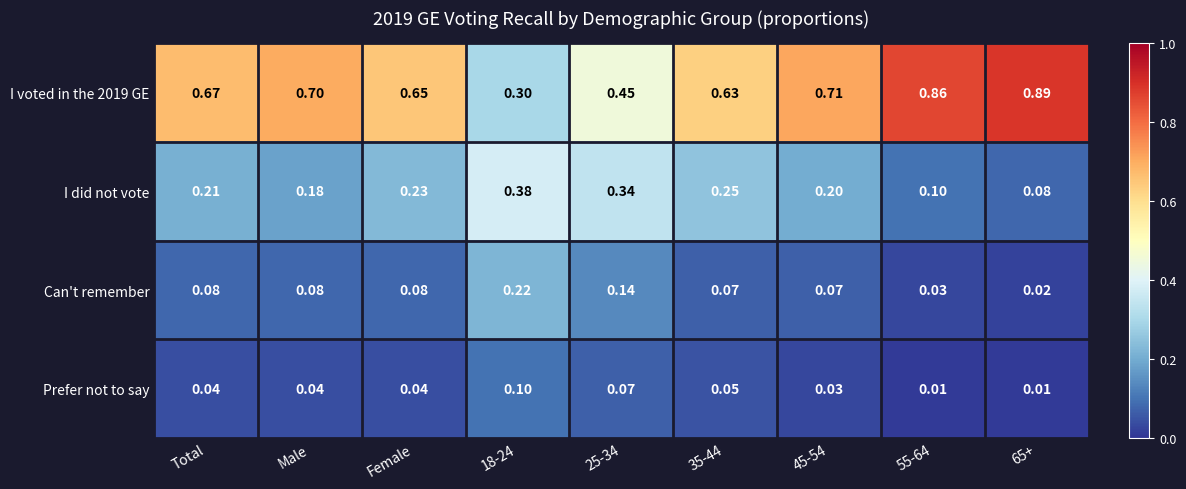

Is the value of Prefer not to say at Female greater than the value of I voted in the 2019 GE at 65+?

No